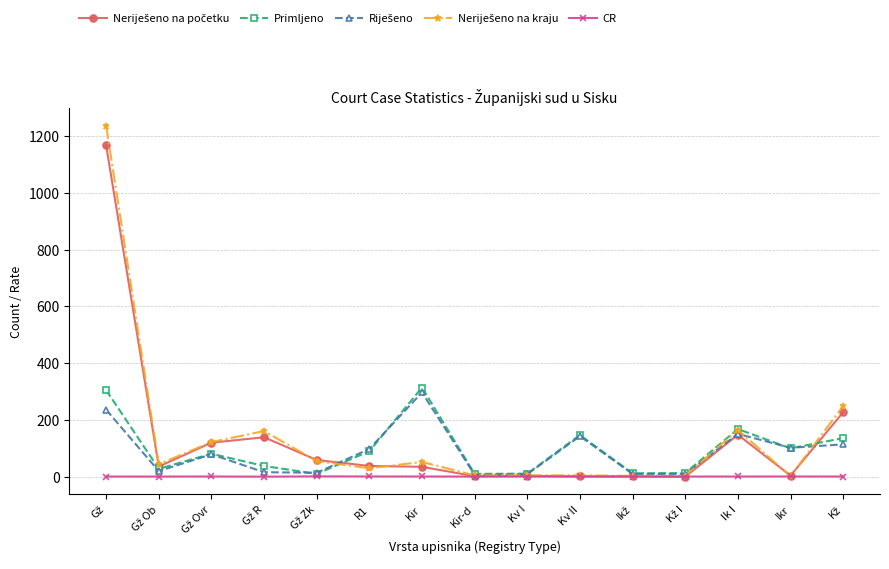

Does the chart have visible grid lines?

Yes